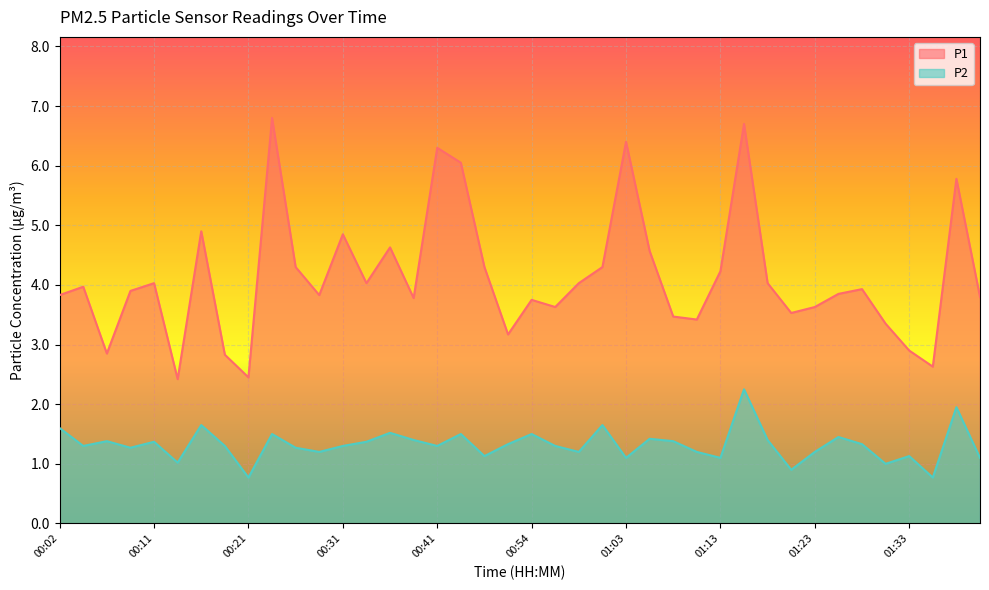

List the labels in order of P1 value, largest first.

00:24, 01:16, 01:03, 00:41, 00:46, 01:38, 00:16, 00:31, 00:36, 01:06, 00:26, 00:49, 01:01, 01:13, 00:11, 00:34, 00:59, 01:18, 00:04, 01:28, 00:09, 01:25, 00:02, 00:29, 01:40, 00:39, 00:54, 00:56, 01:23, 01:20, 01:08, 01:11, 01:30, 00:51, 01:33, 00:06, 00:19, 01:35, 00:21, 00:14